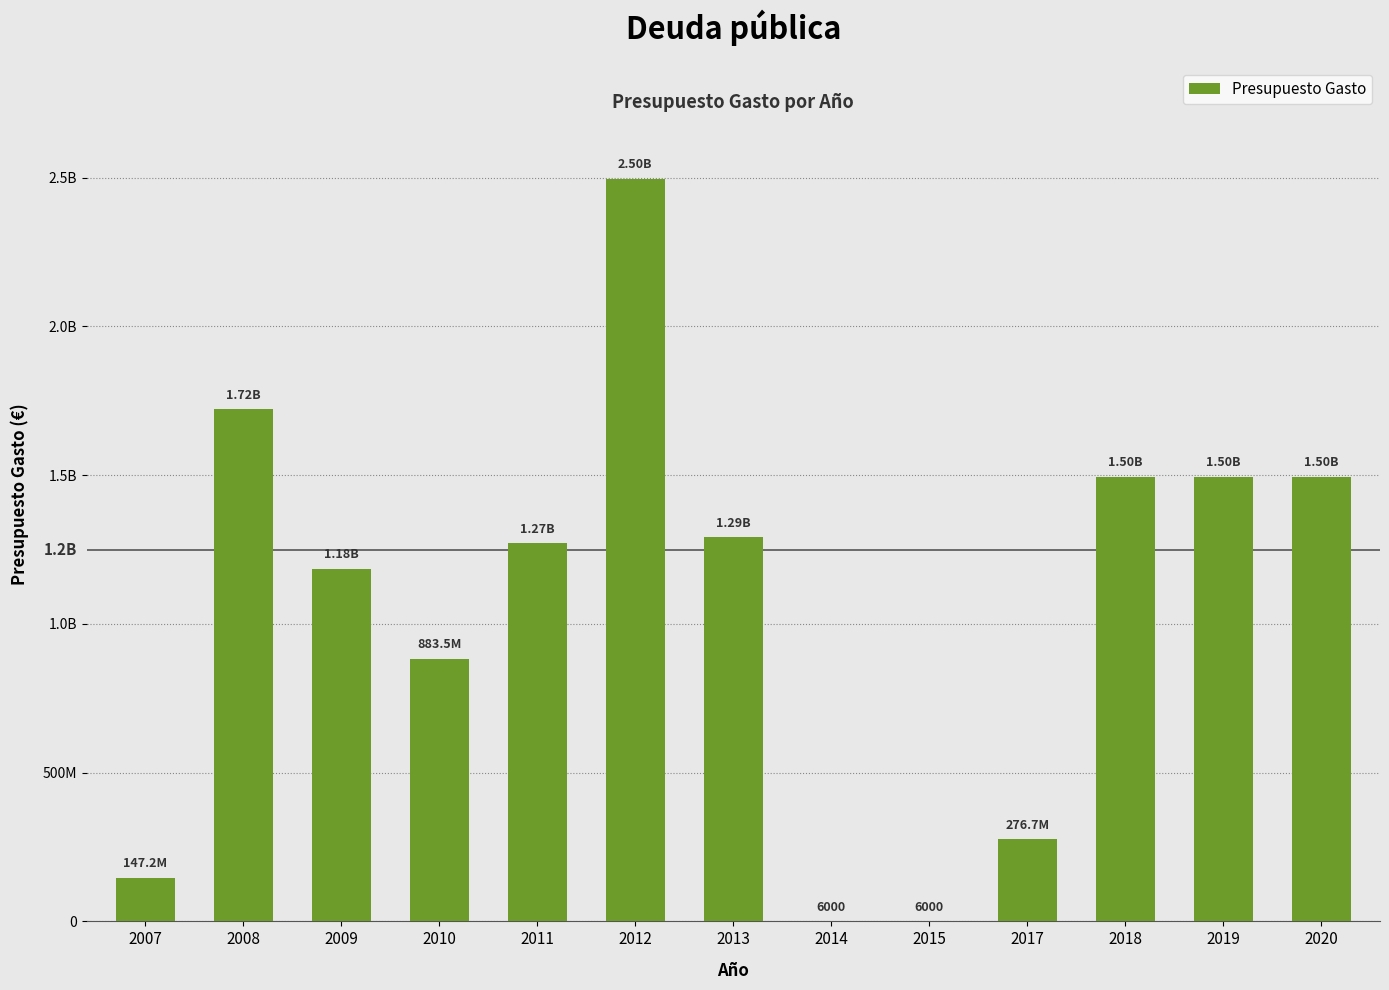

What is the maximum value shown in the chart?

2496815760